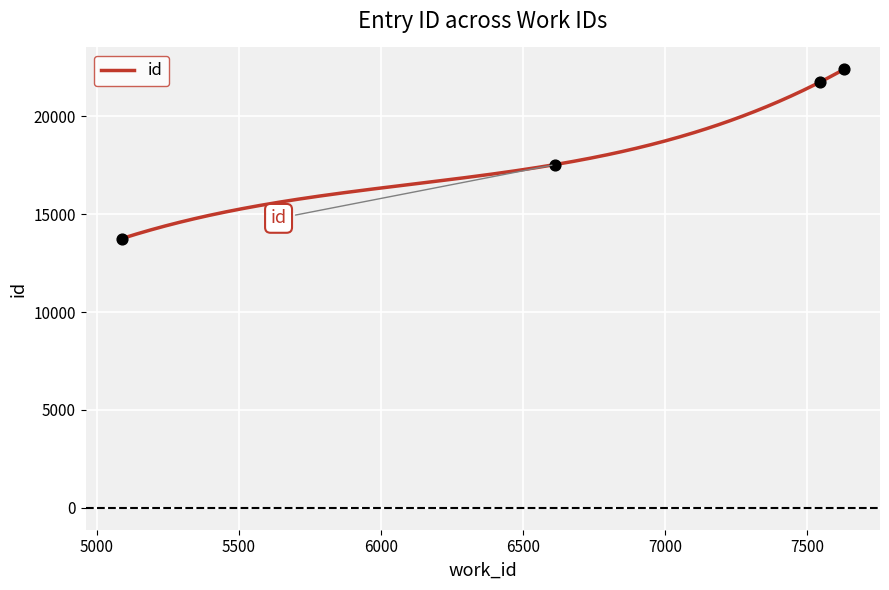

Approximately how many times larger is the value at 5088 compared to 6611?

0.8